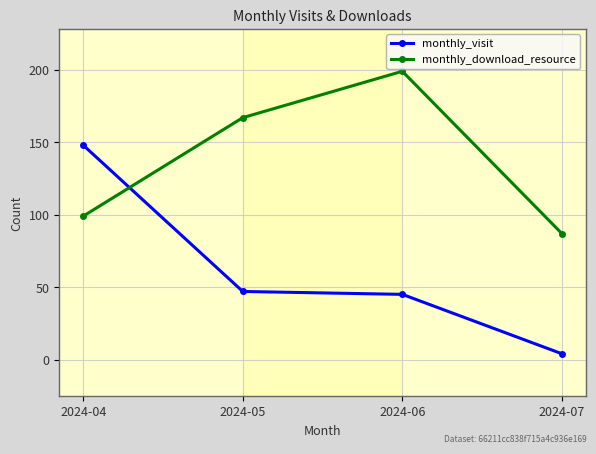

True or false: monthly_visit and monthly_download_resource intersect in this chart.

True